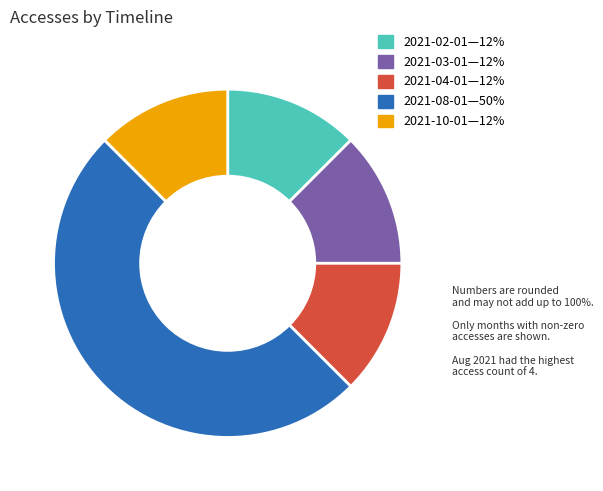

Is there any slice that represents more than half of the pie?

No